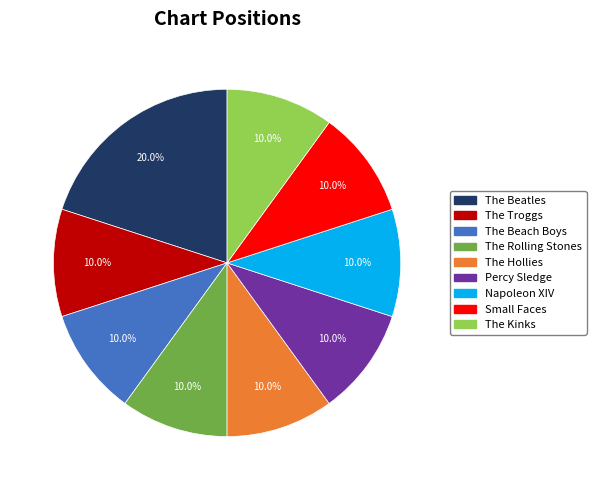

True or false: The Troggs accounts for 10% of the total.

True